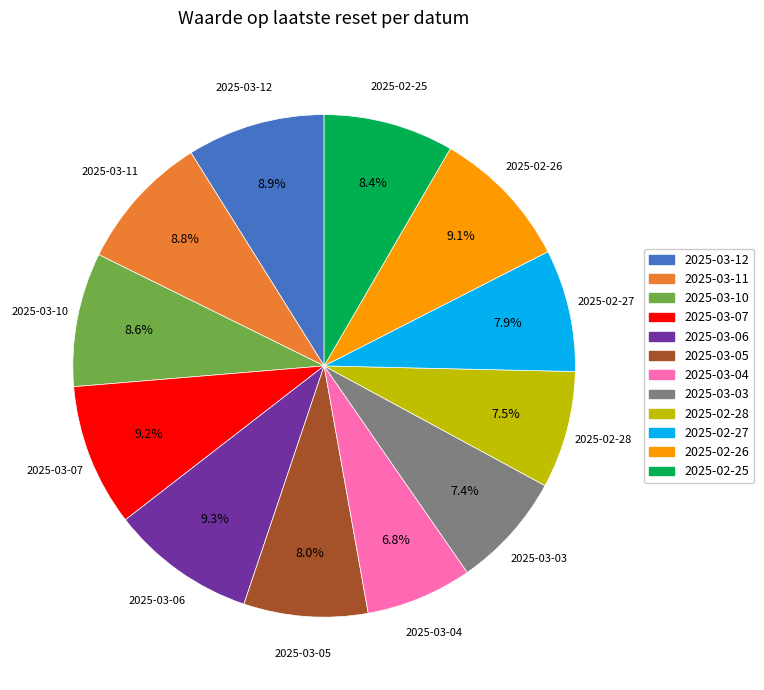

Is the sum of 2025-02-25 and 2025-03-10 greater than half?

No